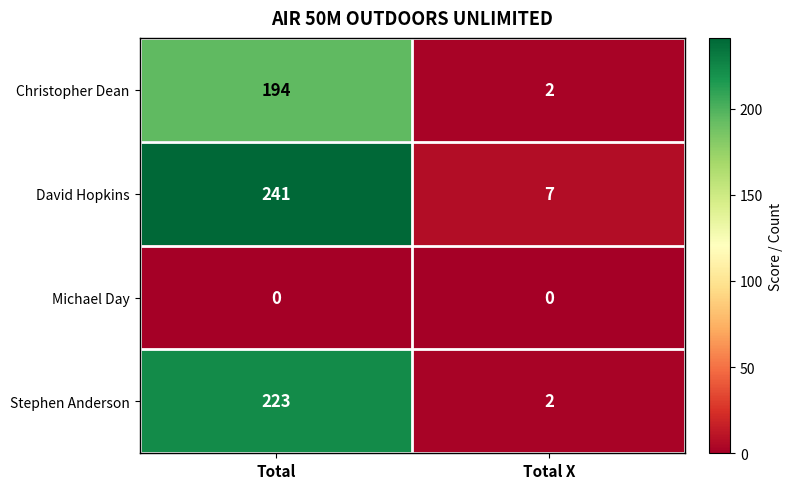

What is the total value across all series at Total X?

11